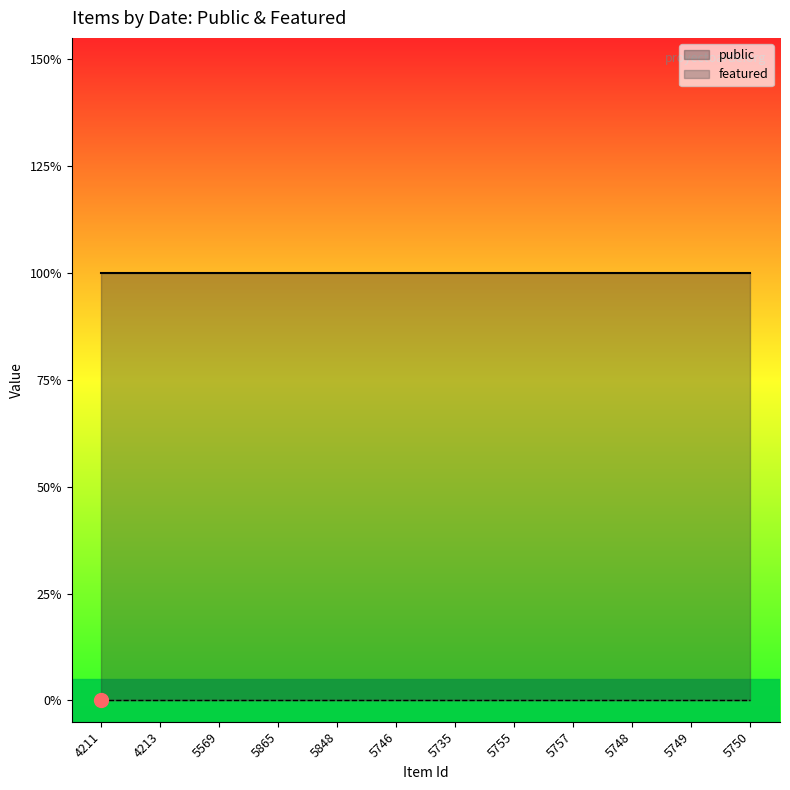

True or false: featured and public intersect in this chart.

False